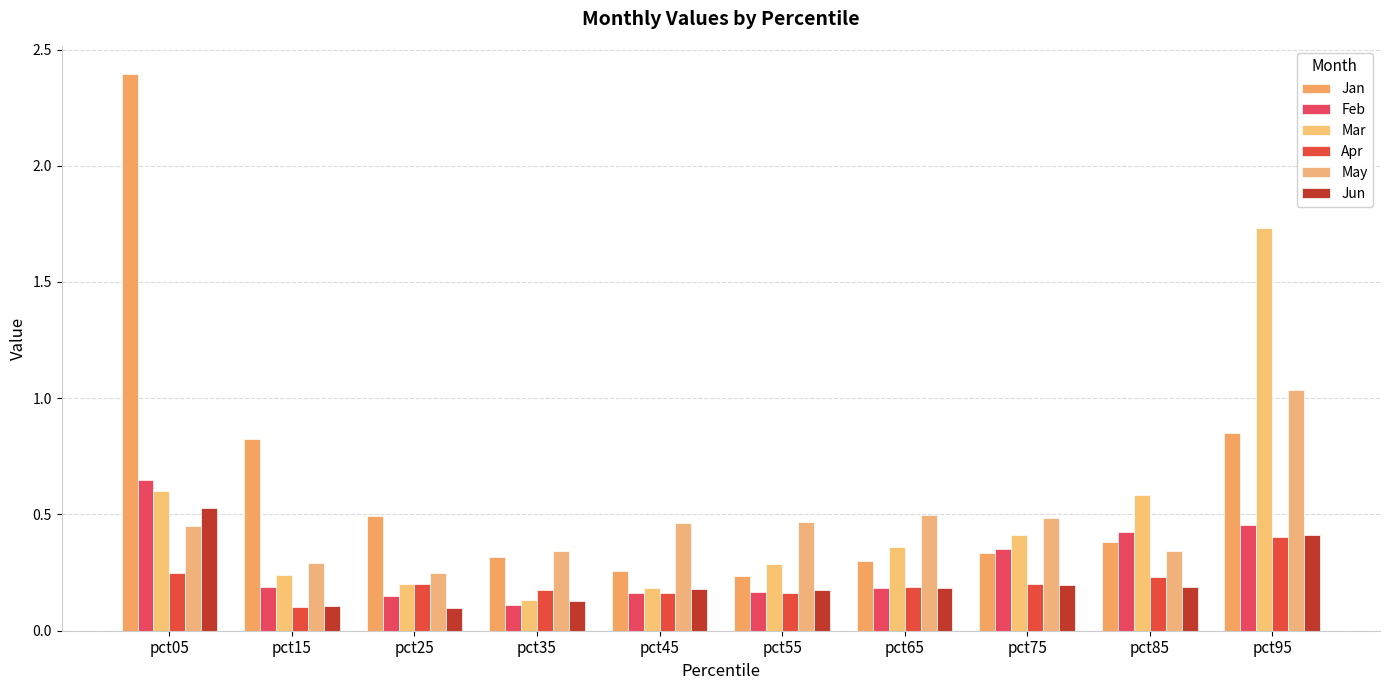

How many bars are there in each group?

6